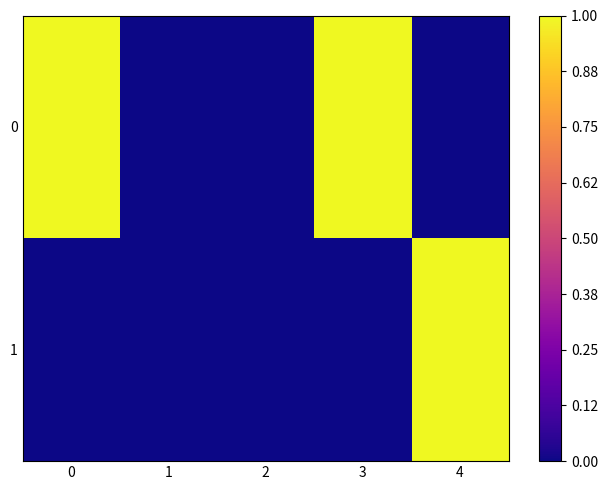

How many data points does each series have?

5